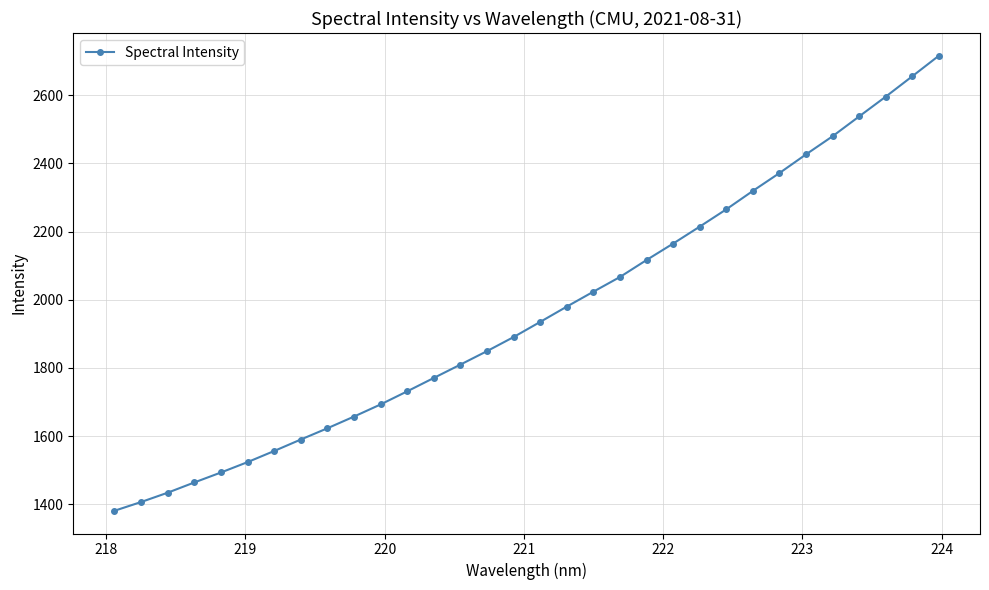

What is the difference between the maximum and minimum values?

1333.9